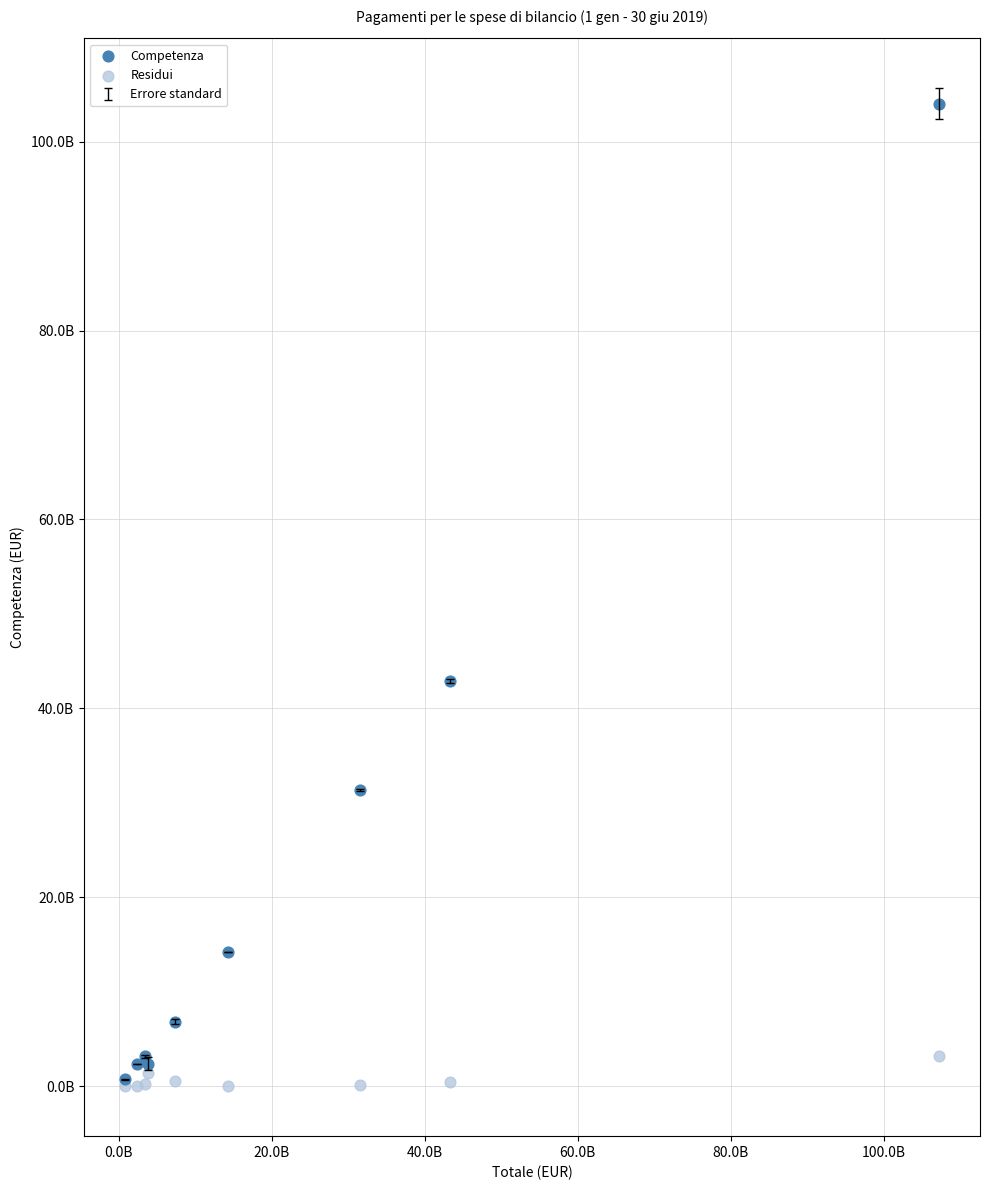

Which series has the widest spread of Y values?

Competenza